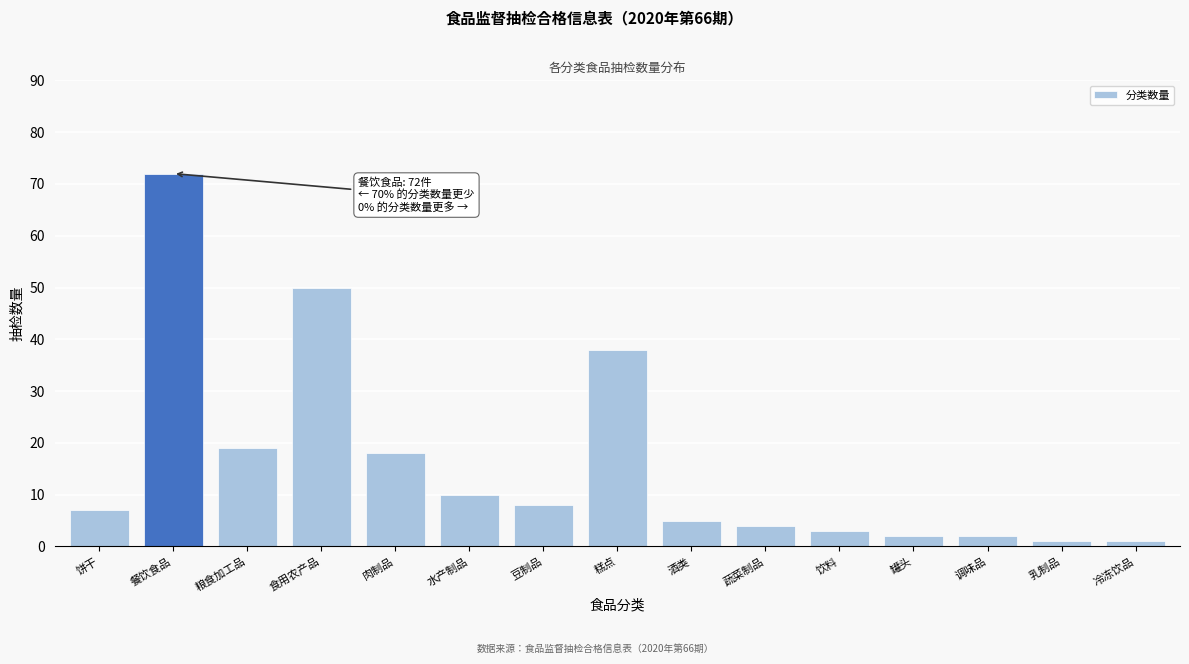

Reading left to right, list all the values displayed in this chart.

7	72	19	50	18	10	8	38	5	4	3	2	2	1	1